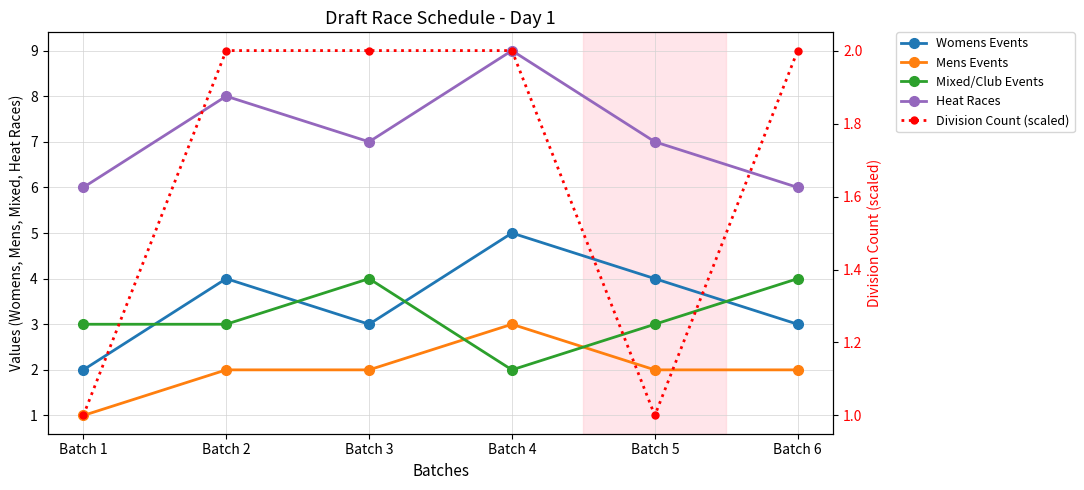

Is it true that Division Count (scaled) equals 1 at Batch 4?

False